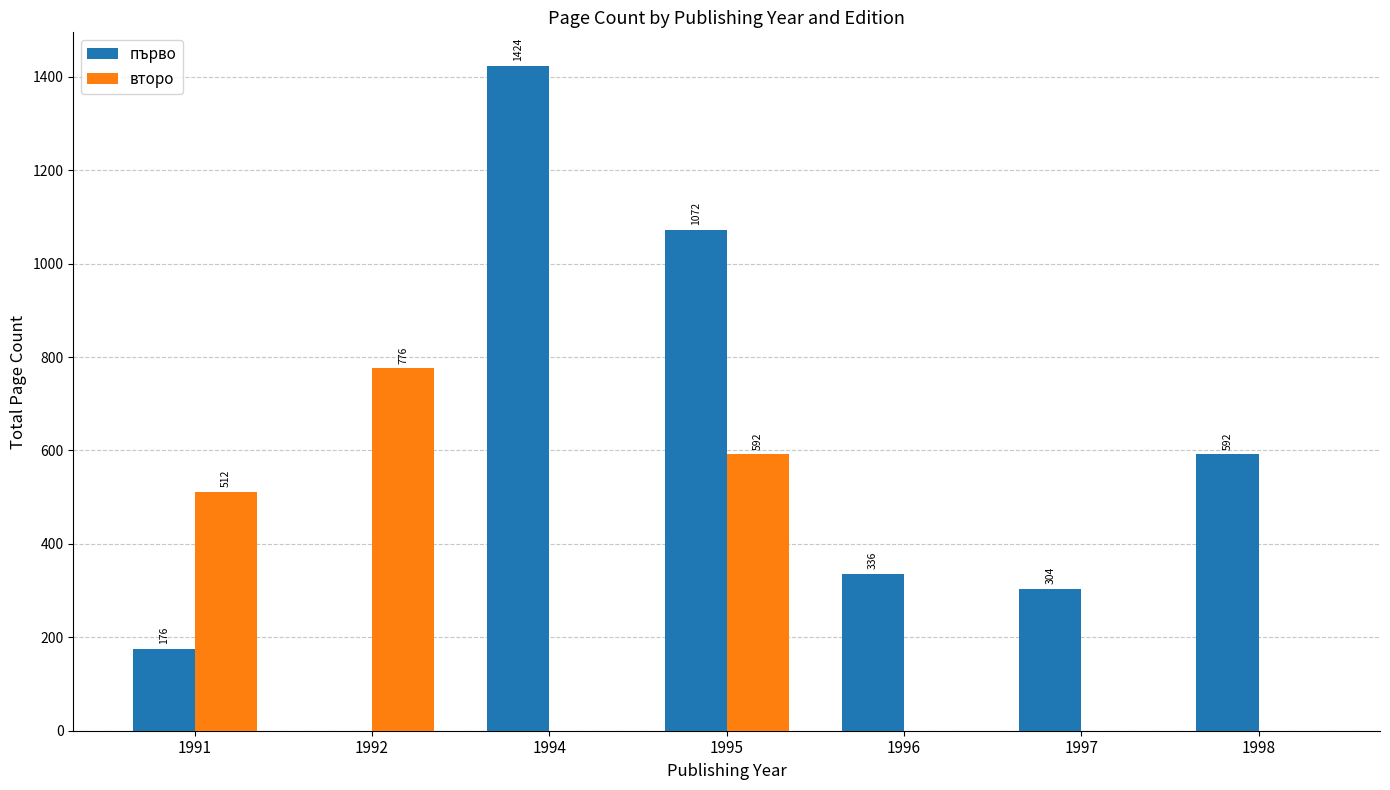

What is the highest value of the второ series?

776